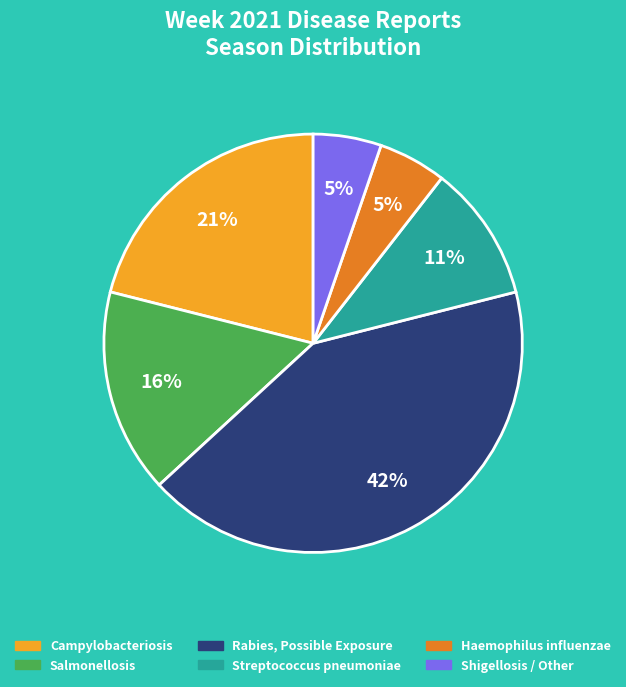

To the nearest percent, what is the difference between the largest and smallest slice percentages?

37%